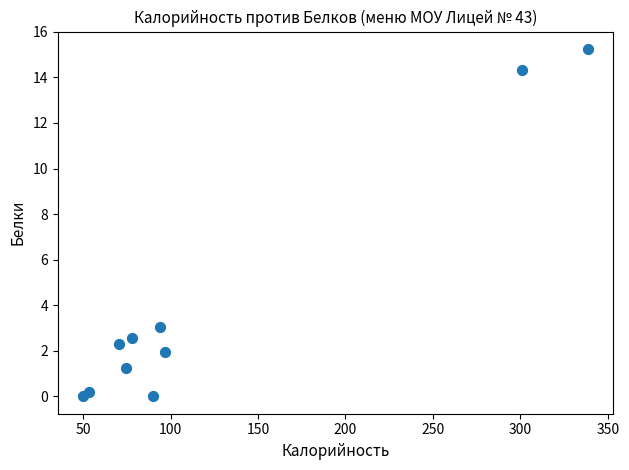

What Y value in the scatter plot is closest to 7?

3.0